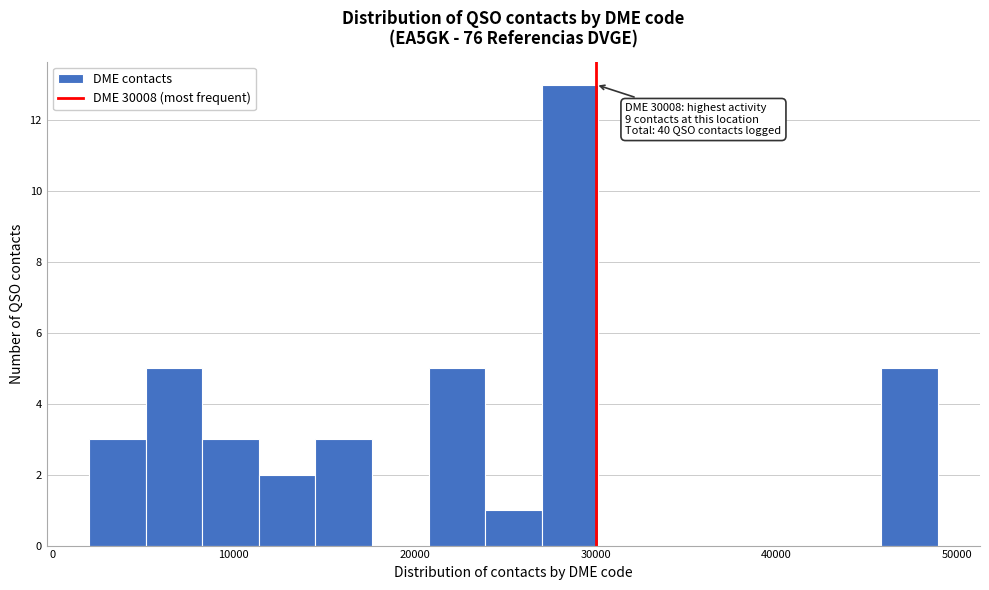

Read against the x-axis, roughly where is the centre of the tallest bar?

29000